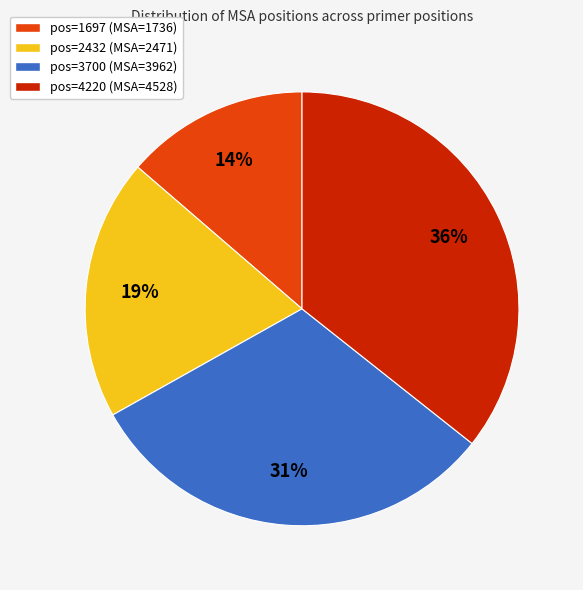

Which has a higher value, pos=4220 (MSA=4528) or pos=1697 (MSA=1736)?

pos=4220 (MSA=4528)